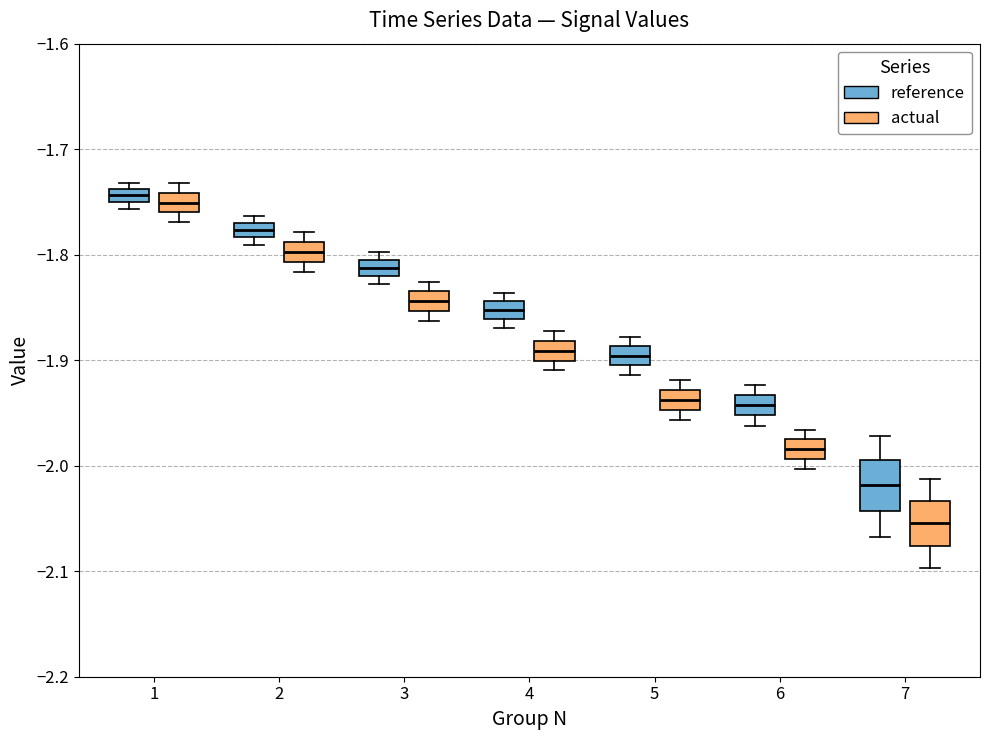

Where is the upper edge of the box for 7 (actual) on the y-axis? The values are not printed on the chart, so give them approximately, as read against the axis.

-2.03